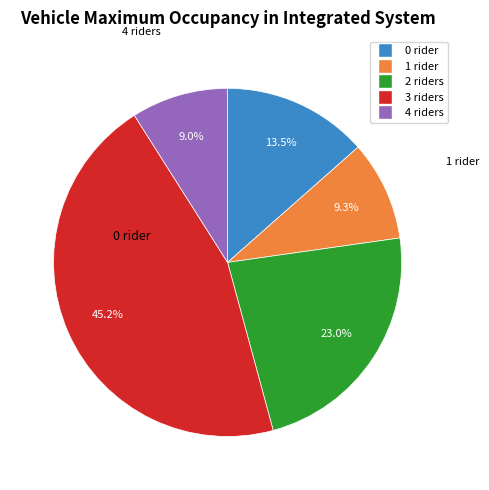

Is there any slice that represents more than half of the pie?

No